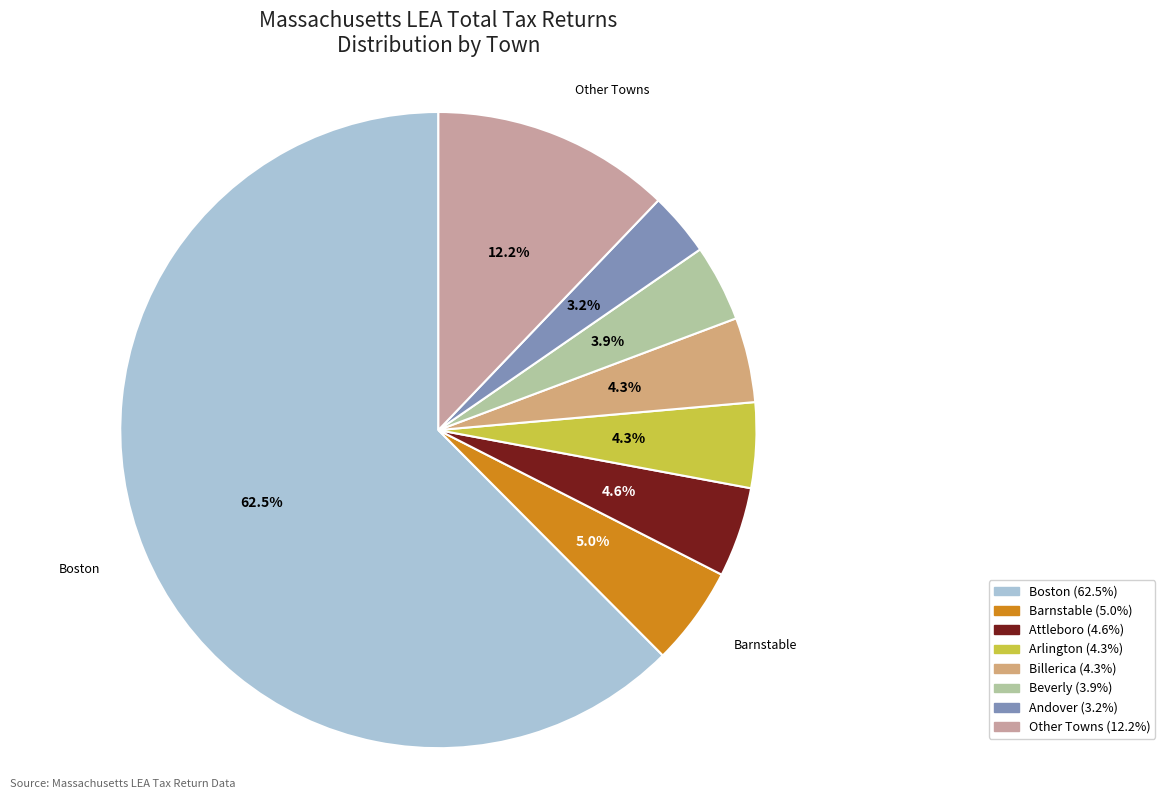

To the nearest percent, what is the difference between the largest and smallest slice percentages?

59%